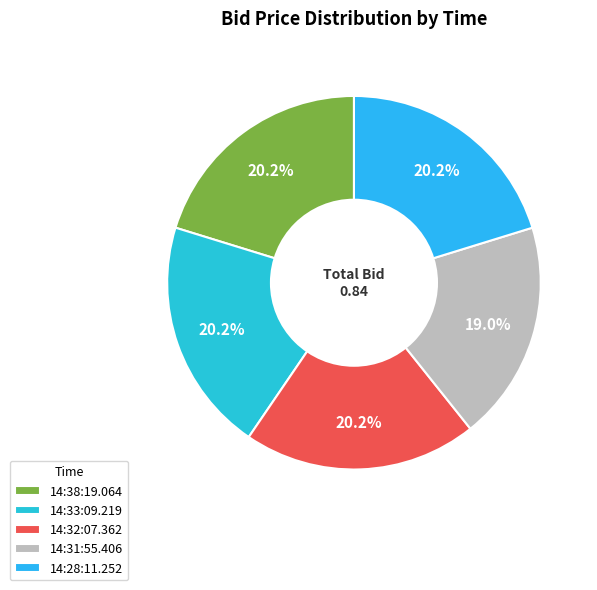

What percentage is the 14:38:19.064 slice, to the nearest percent?

20%